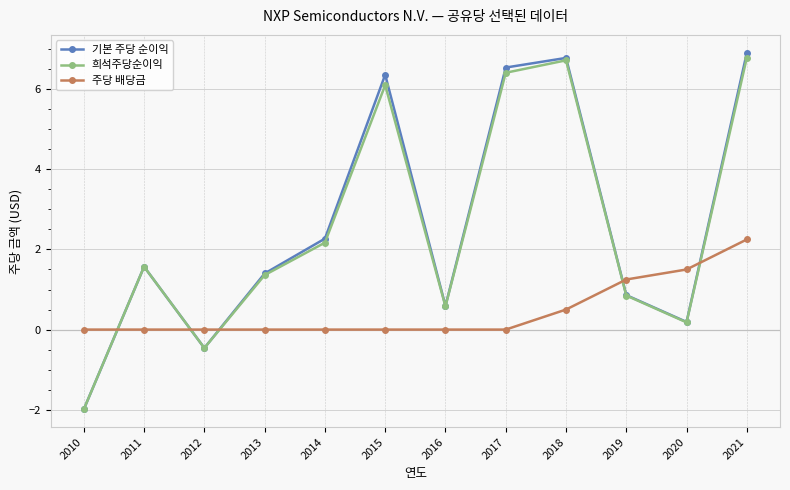

At which category is the sum across all series the highest?

2021